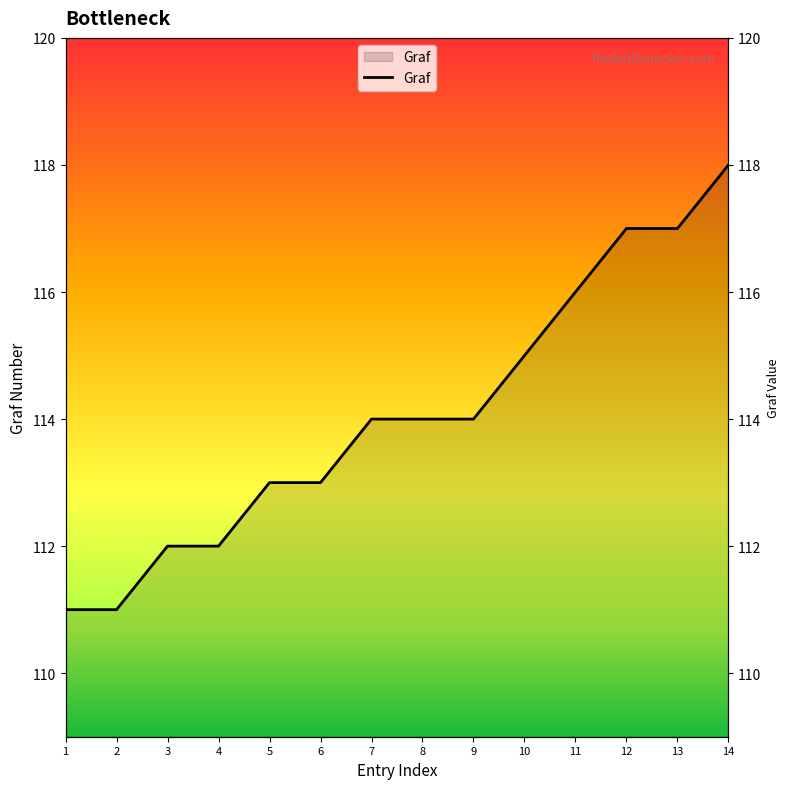

Reading left to right, transcribe all the data shown in this chart.

111	111	112	112	113	113	114	114	114	115	116	117	117	118